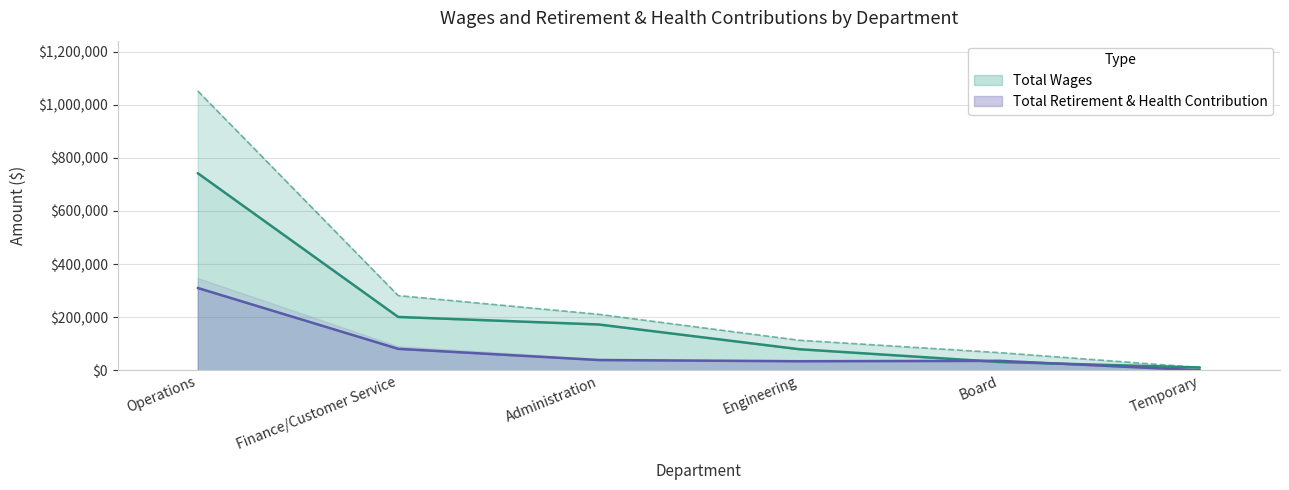

How many series are shown in this chart?

2